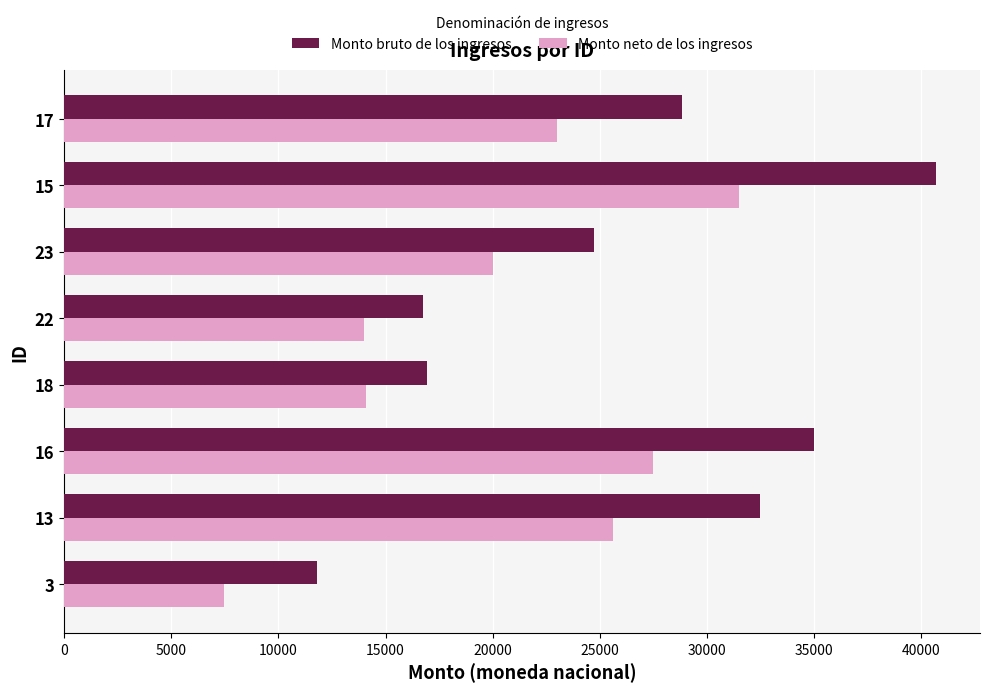

What is the highest value of the Monto neto de los ingresos series?

31500.0